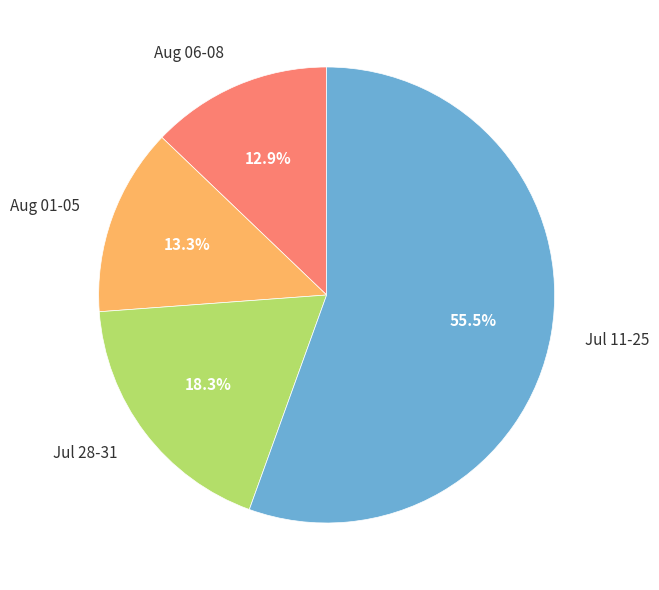

Does any single category account for the majority?

Yes